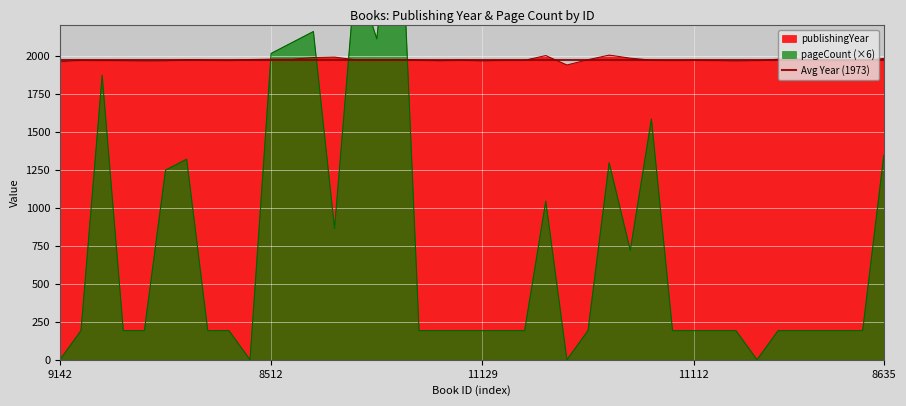

At which category does publishingYear reach its first local peak?

11117